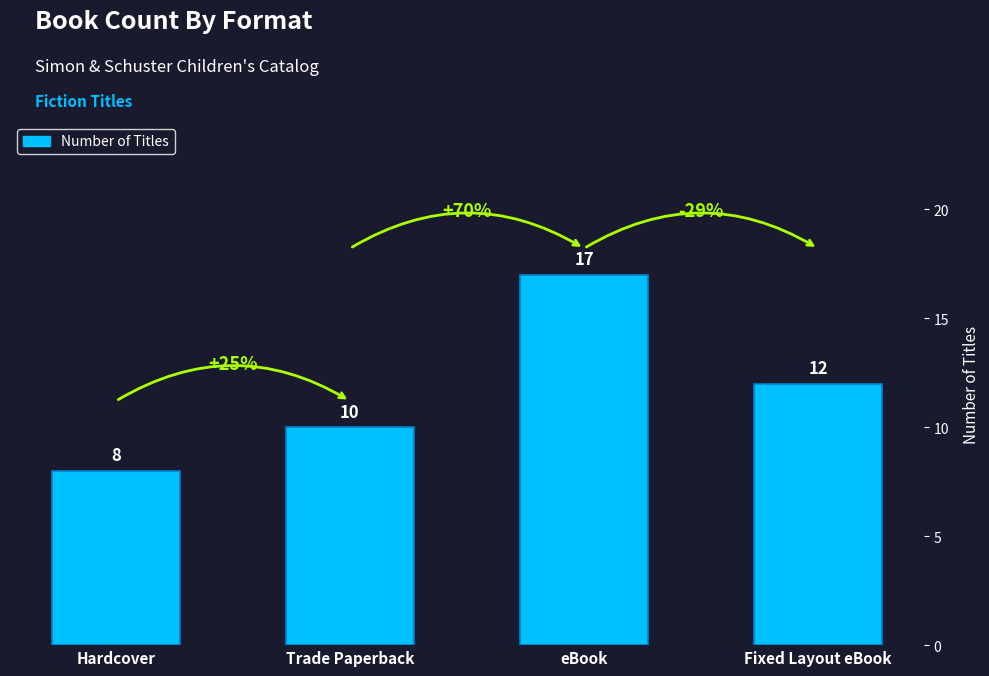

Are the bars horizontal?

No